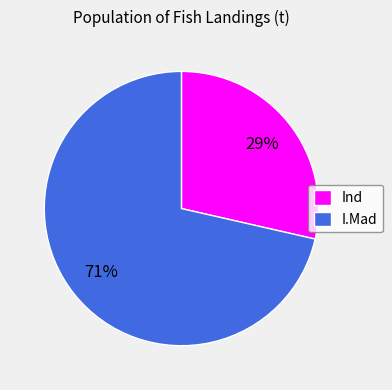

Count the number of slices in the pie.

2